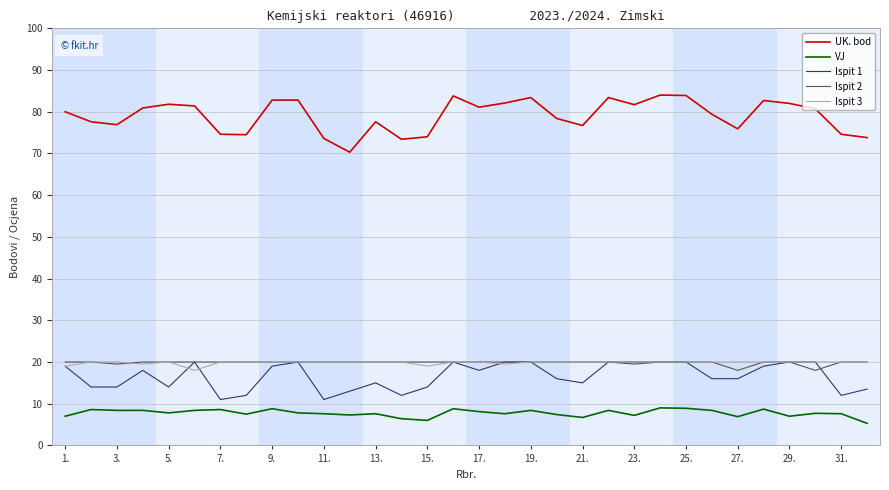

What are all the series names shown in the legend?

UK. bod, VJ, Ispit 1, Ispit 2, Ispit 3